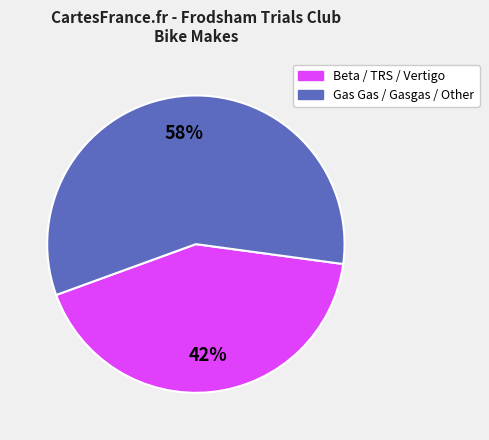

Is it true that Gas Gas / Gasgas / Other is 58% of the pie?

True